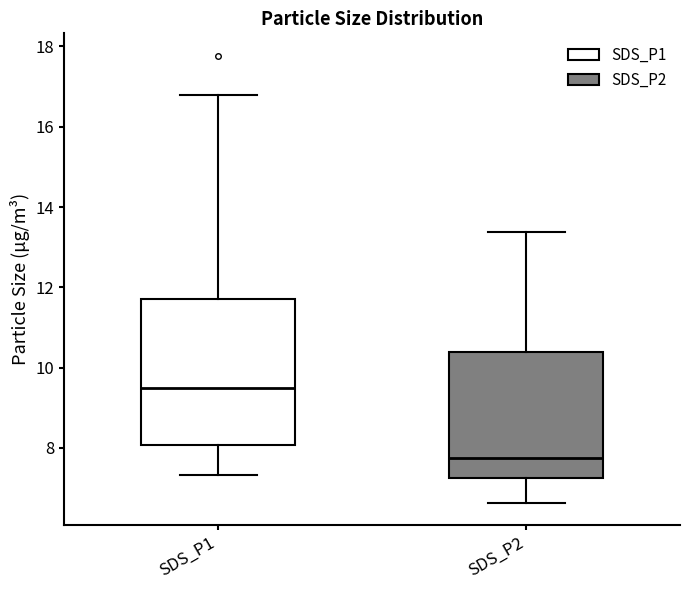

Reading left to right, transcribe this box plot: for each box, give where its median line is, the range the box spans, and where its two whiskers end, as read against the y-axis. The values are not printed on the chart, so give them approximately, as read against the axis.

SDS_P1: median 9.4, box 8.0 to 11.8, whiskers 7.4 to 16.8
SDS_P2: median 7.8, box 7.2 to 10.4, whiskers 6.6 to 13.4